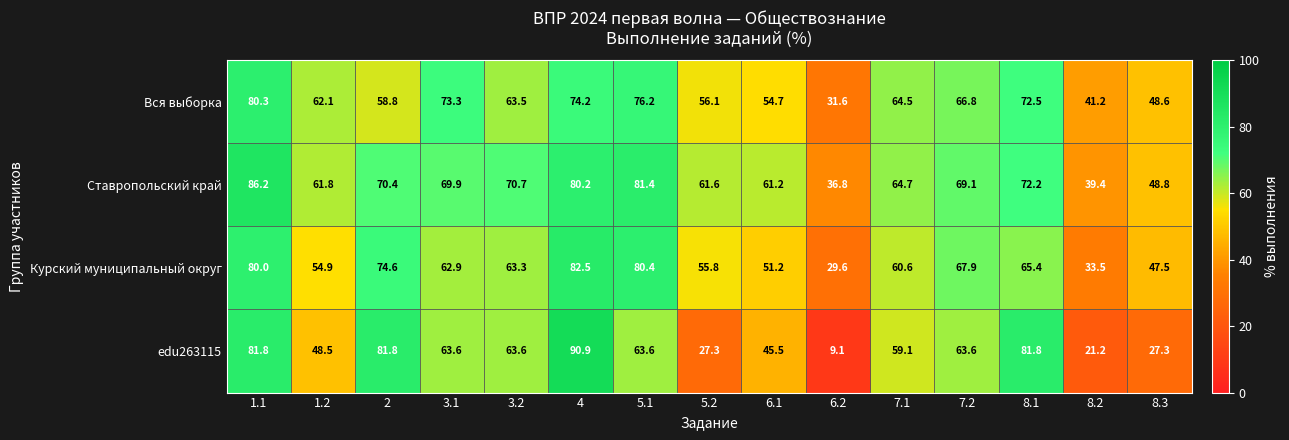

What is the average value of the Курский муниципальный округ series?

60.7